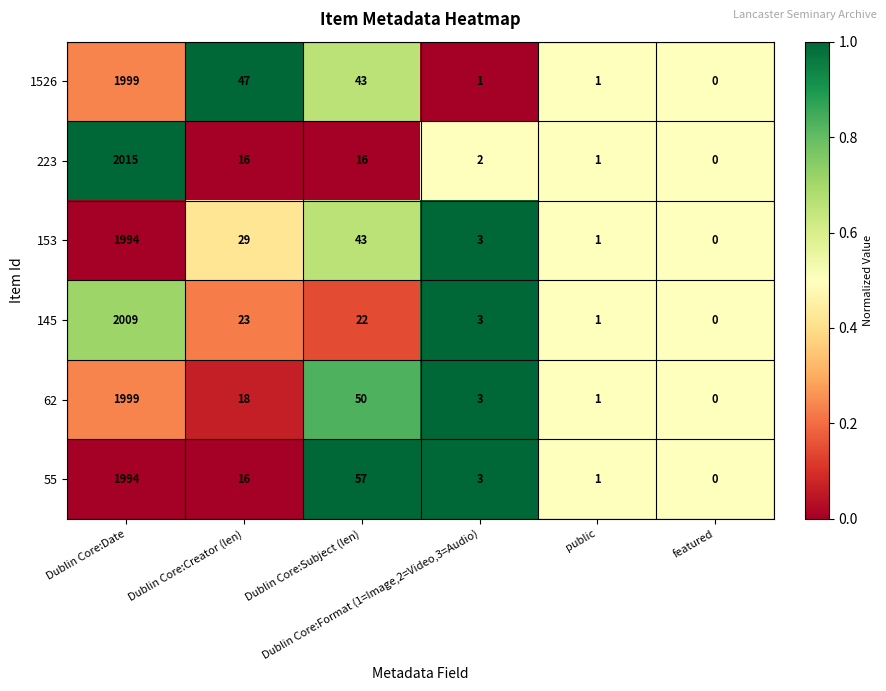

What is the total value across all series at public?

6